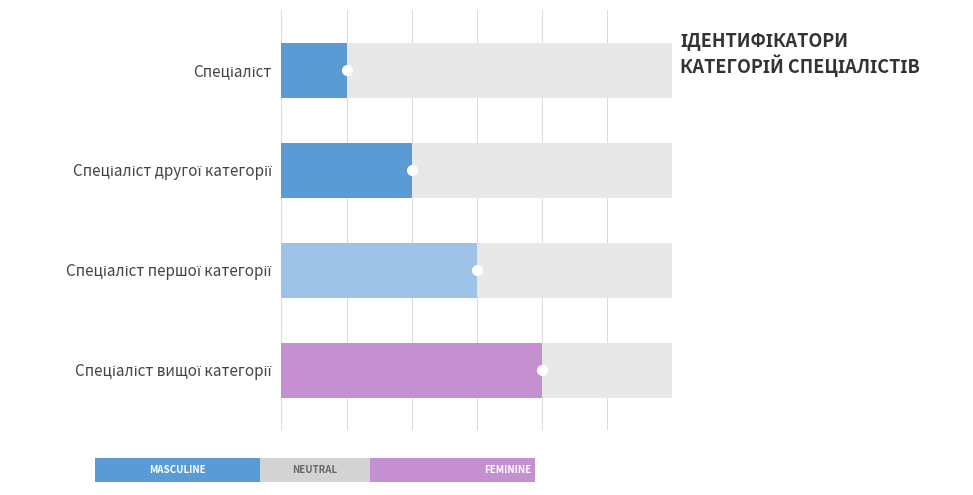

What is the label of the 4th bar from the right?

Спеціаліст